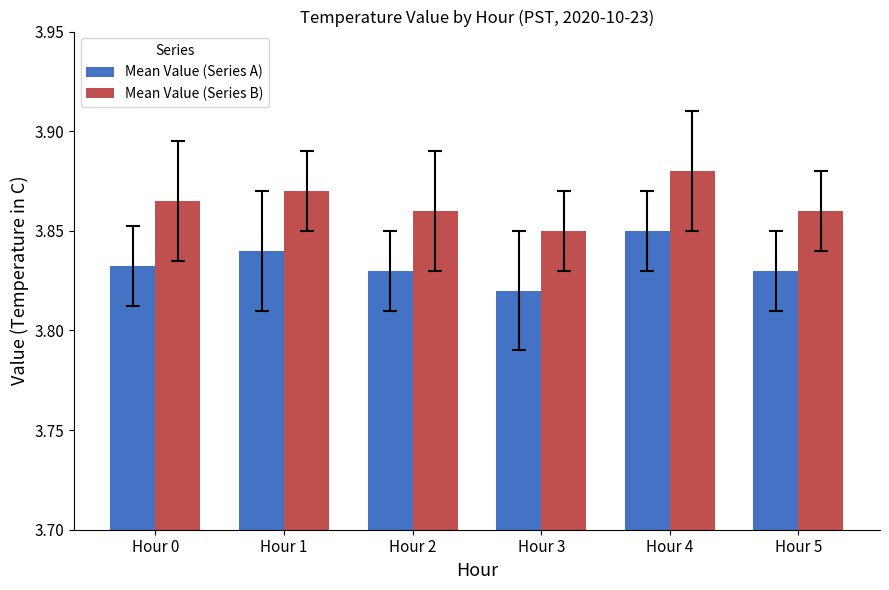

Which category has the highest value in the Mean Value (Series A) series?

Hour 4